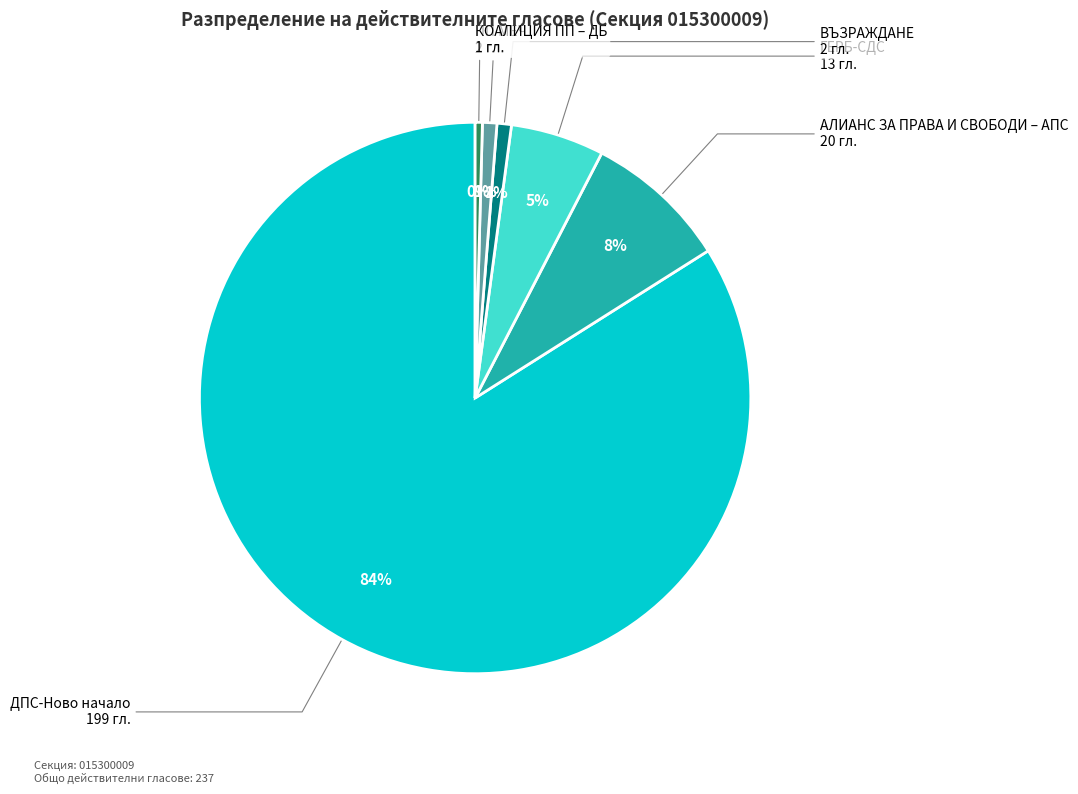

Combined, do ПП МЕЧ and ВЪЗРАЖДАНЕ account for over 50%?

No